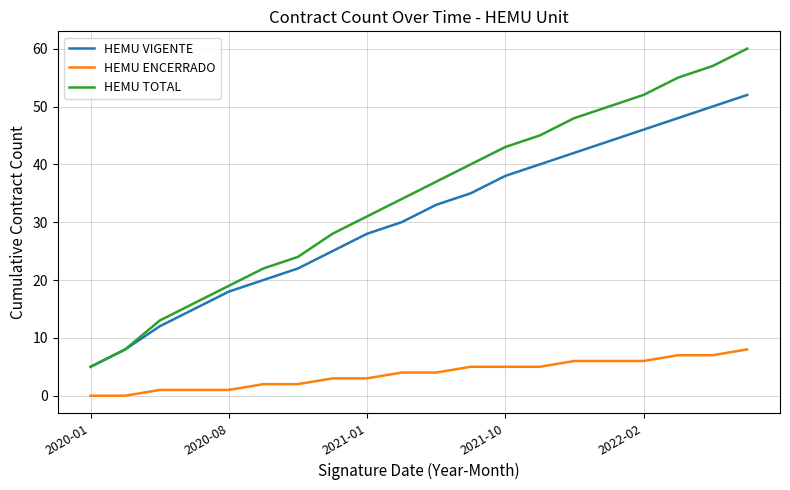

Which series has the largest range (max minus min)?

HEMU TOTAL